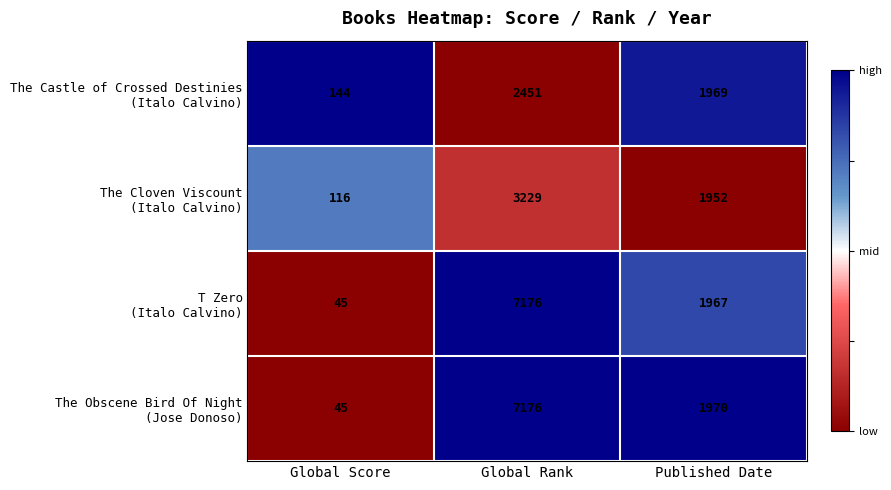

What is the total value across all series at Published Date?

7858